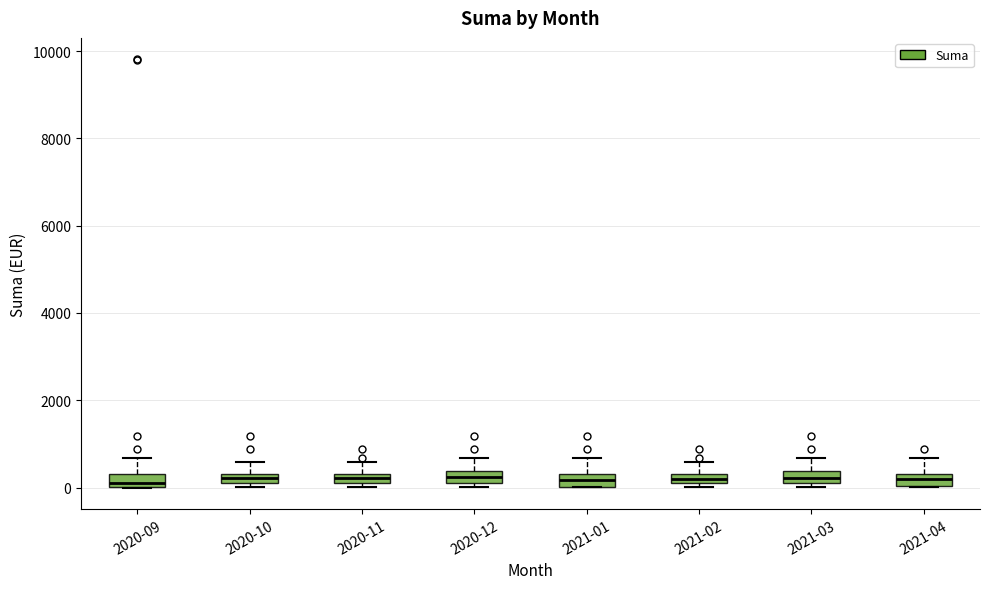

Where does the upper whisker of the box for 2020-09 end on the y-axis? The values are not printed on the chart, so give them approximately, as read against the axis.

600